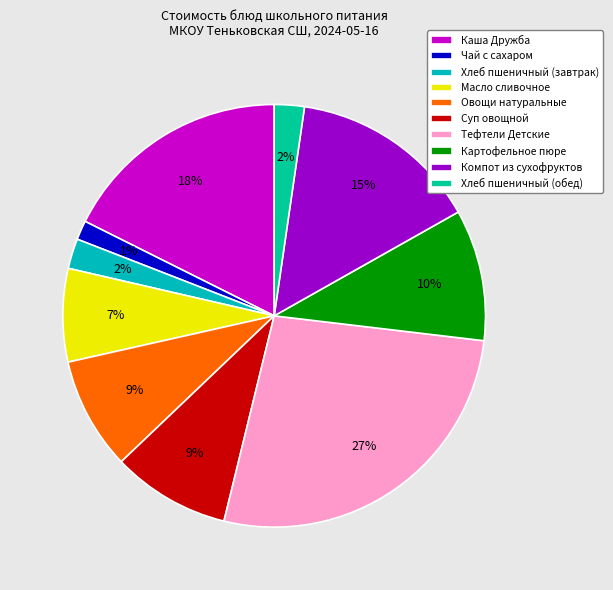

The Компот из сухофруктов slice represents 25% of the pie. True or false?

False